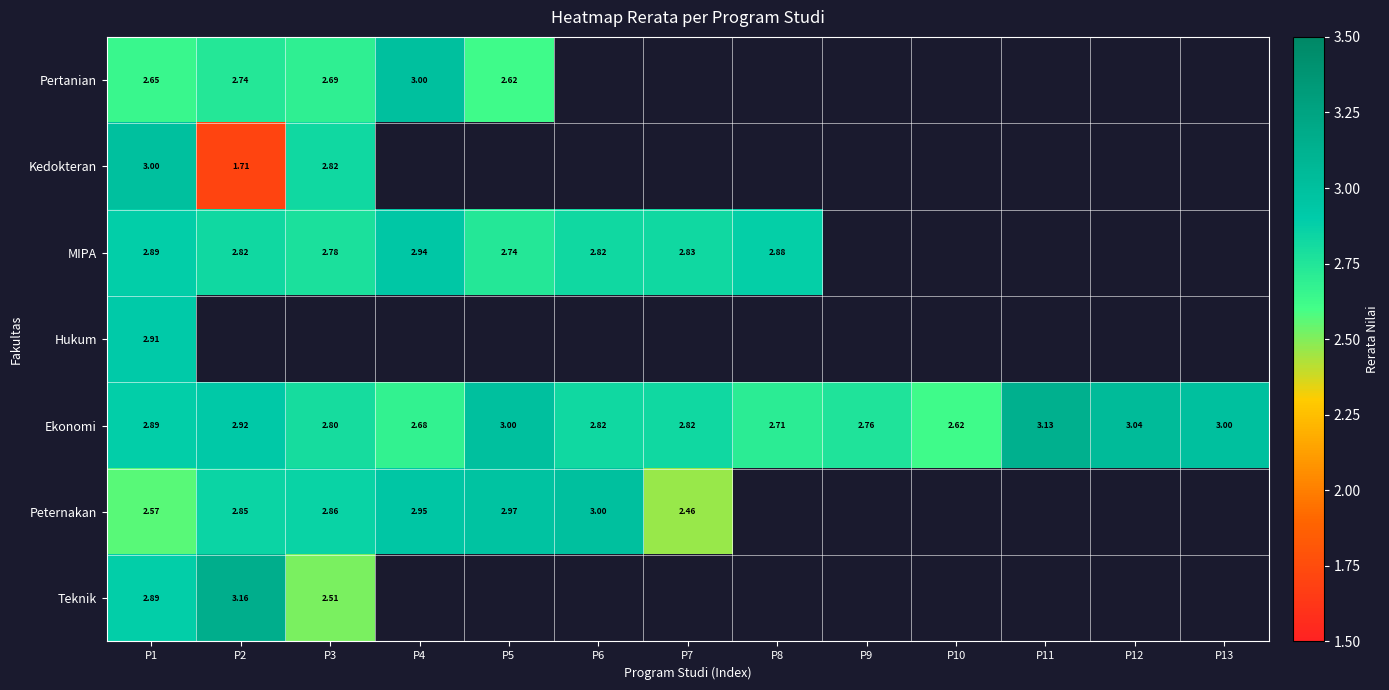

What is the difference between the highest and lowest values at P3?

0.3